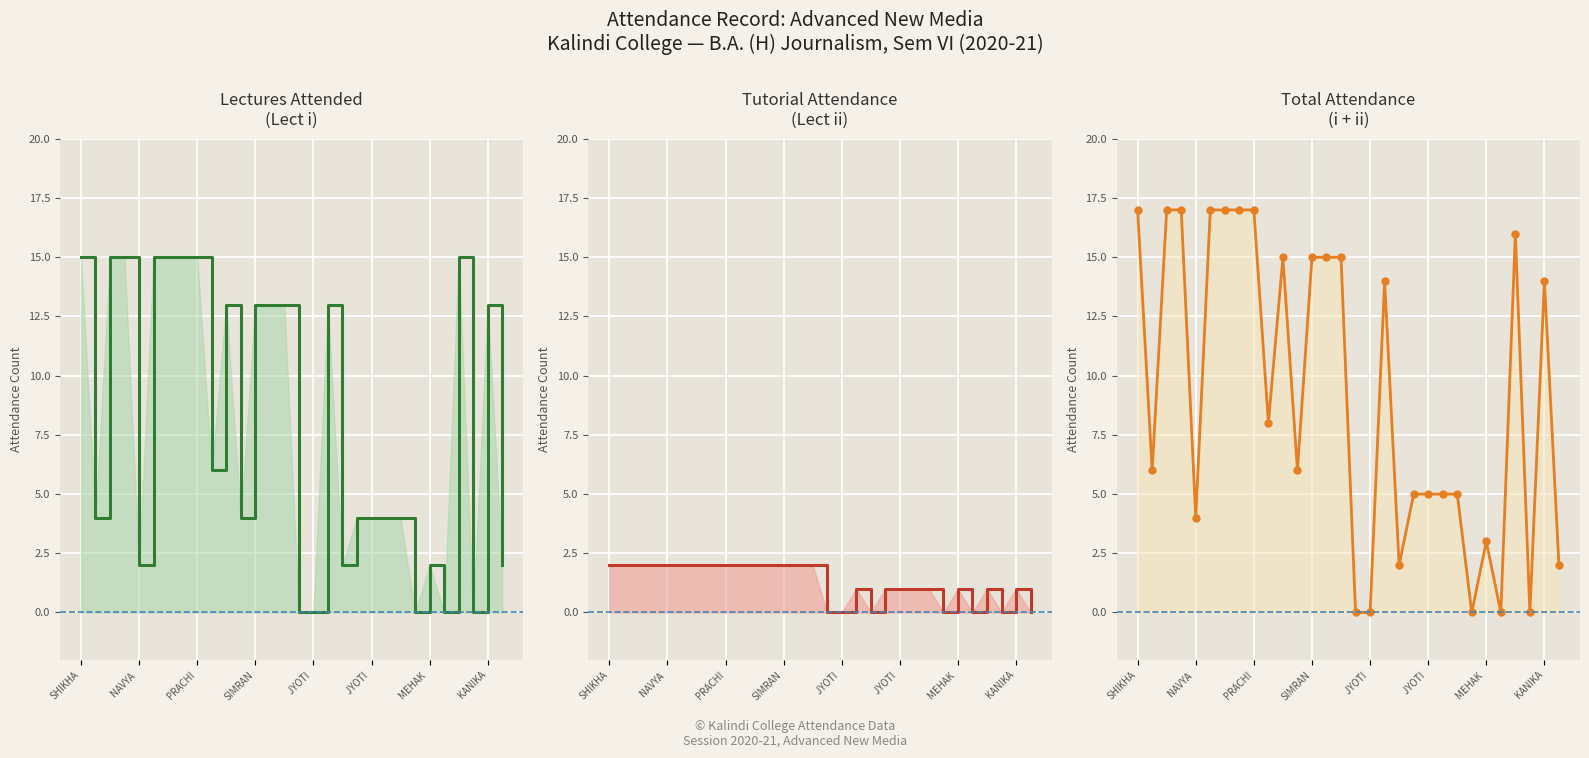

True or false: Lect (i) line and Total line intersect in this chart.

False